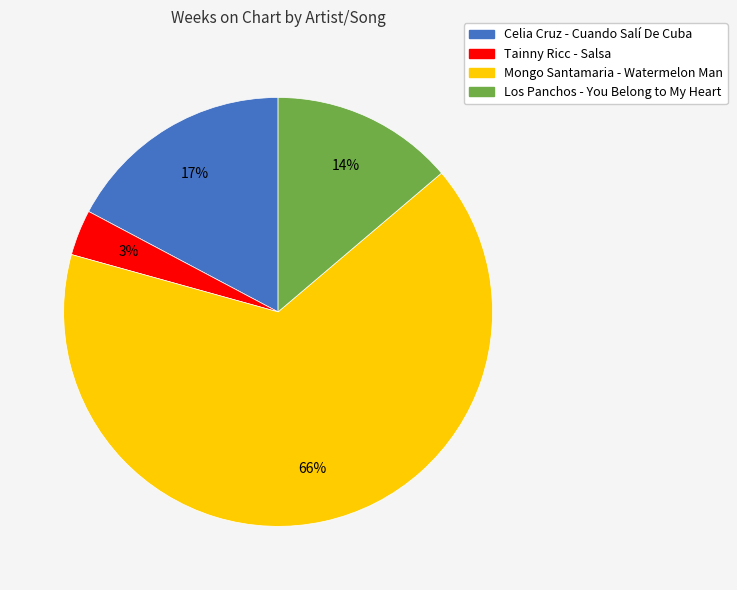

Which category has the smallest portion of the pie?

Tainny Ricc - Salsa